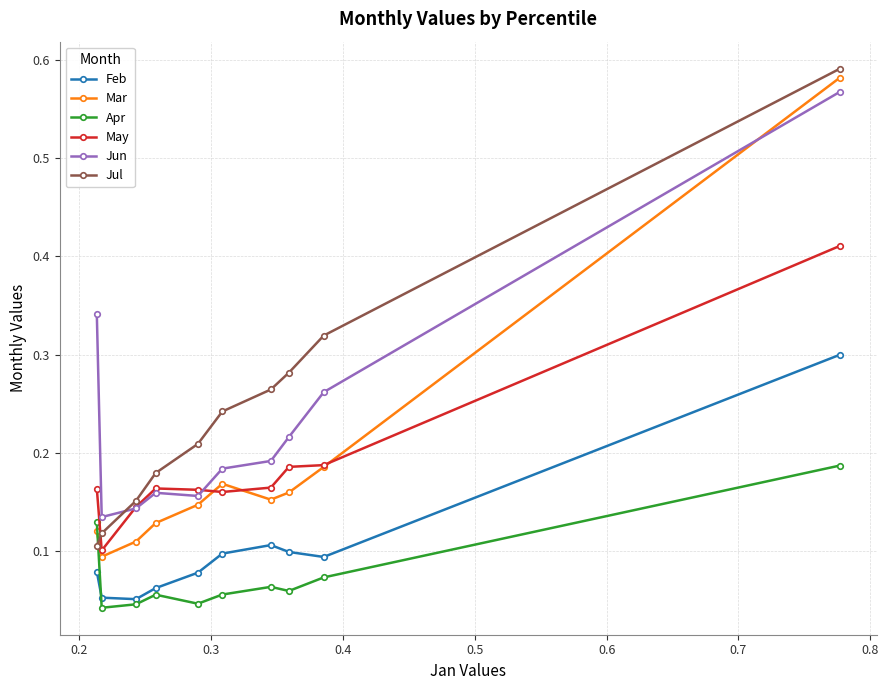

How many Feb values are between 0 and 1?

10